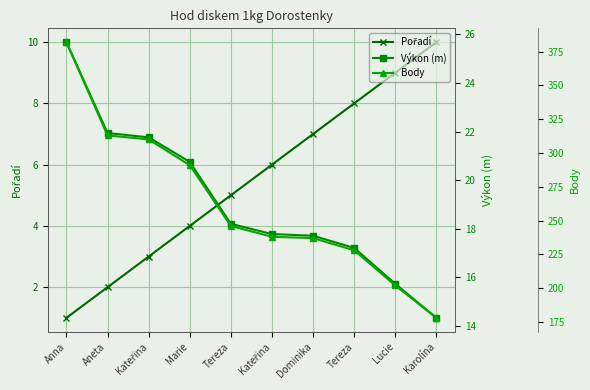

At how many categories does at least one series exceed 316?

1